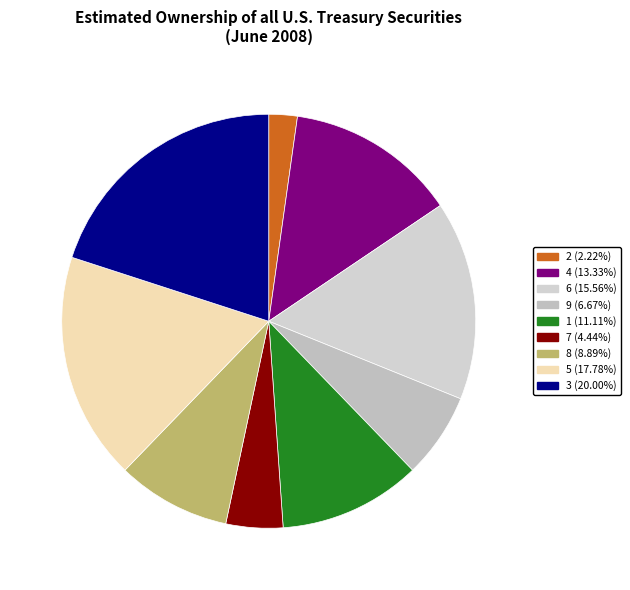

Is there any slice that represents more than half of the pie?

No